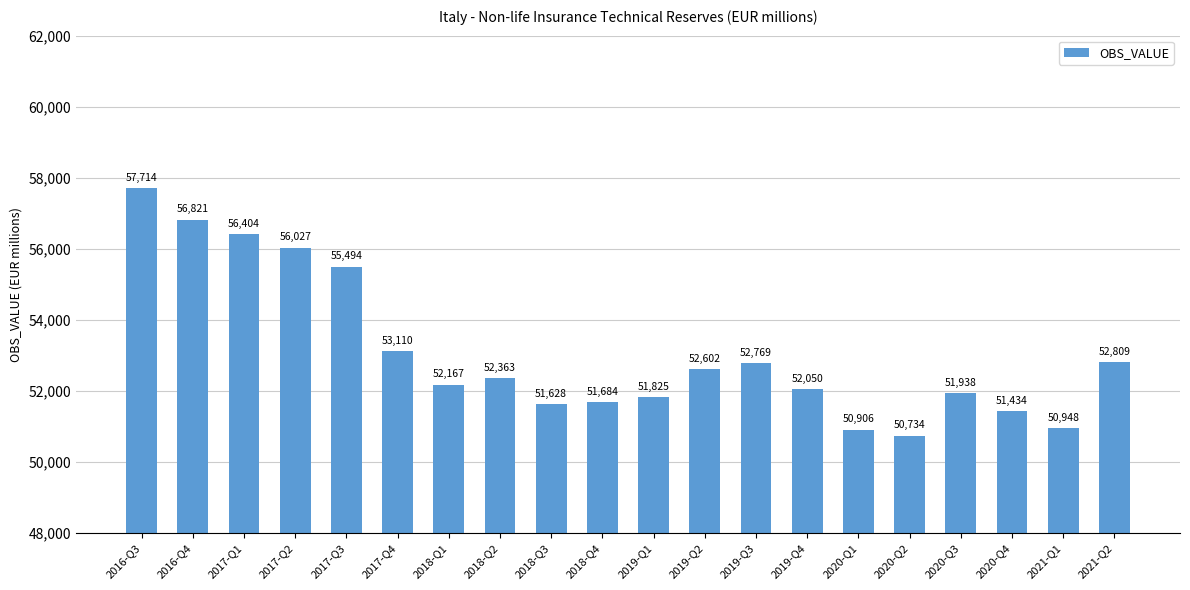

Between 2019-Q4 and 2019-Q3, which is larger?

2019-Q3